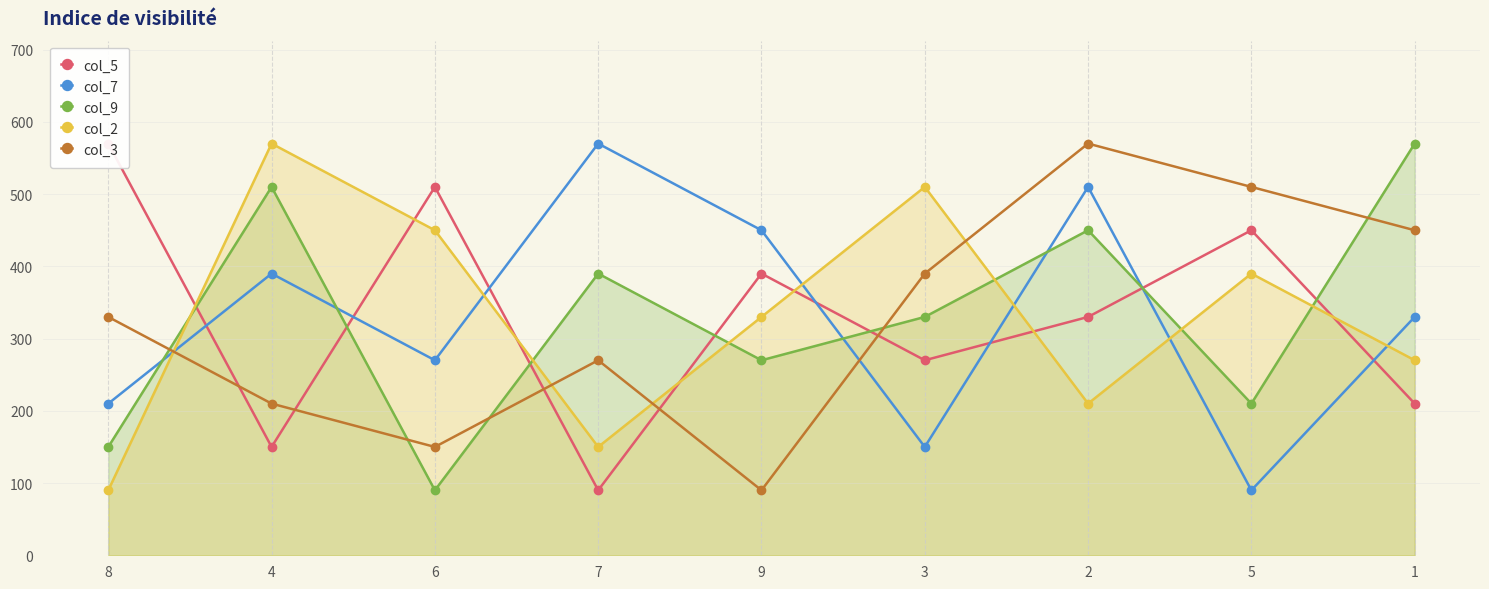

Is it true that col_9 equals 810 at 1?

False